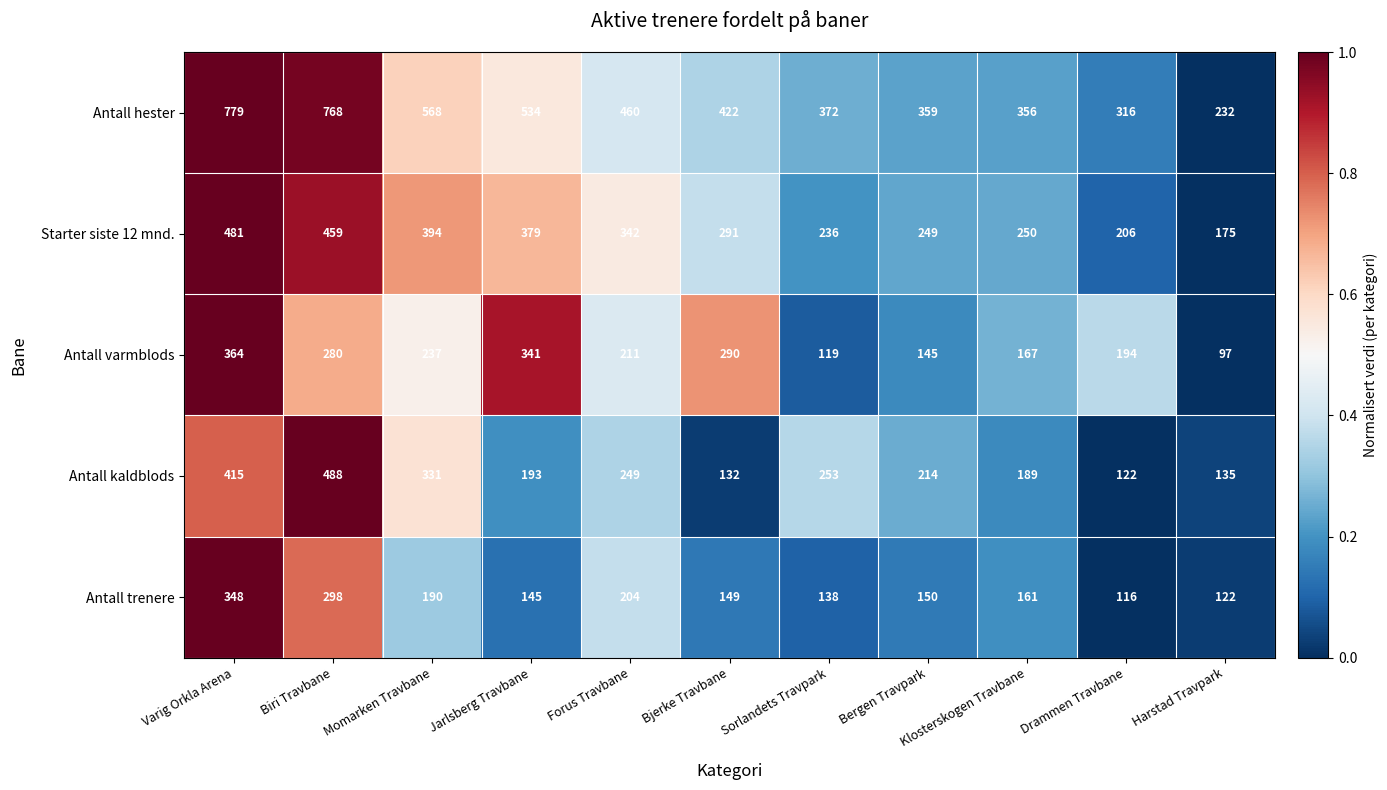

Where is Starter siste 12 mnd. nearest to the value 328?

Forus Travbane